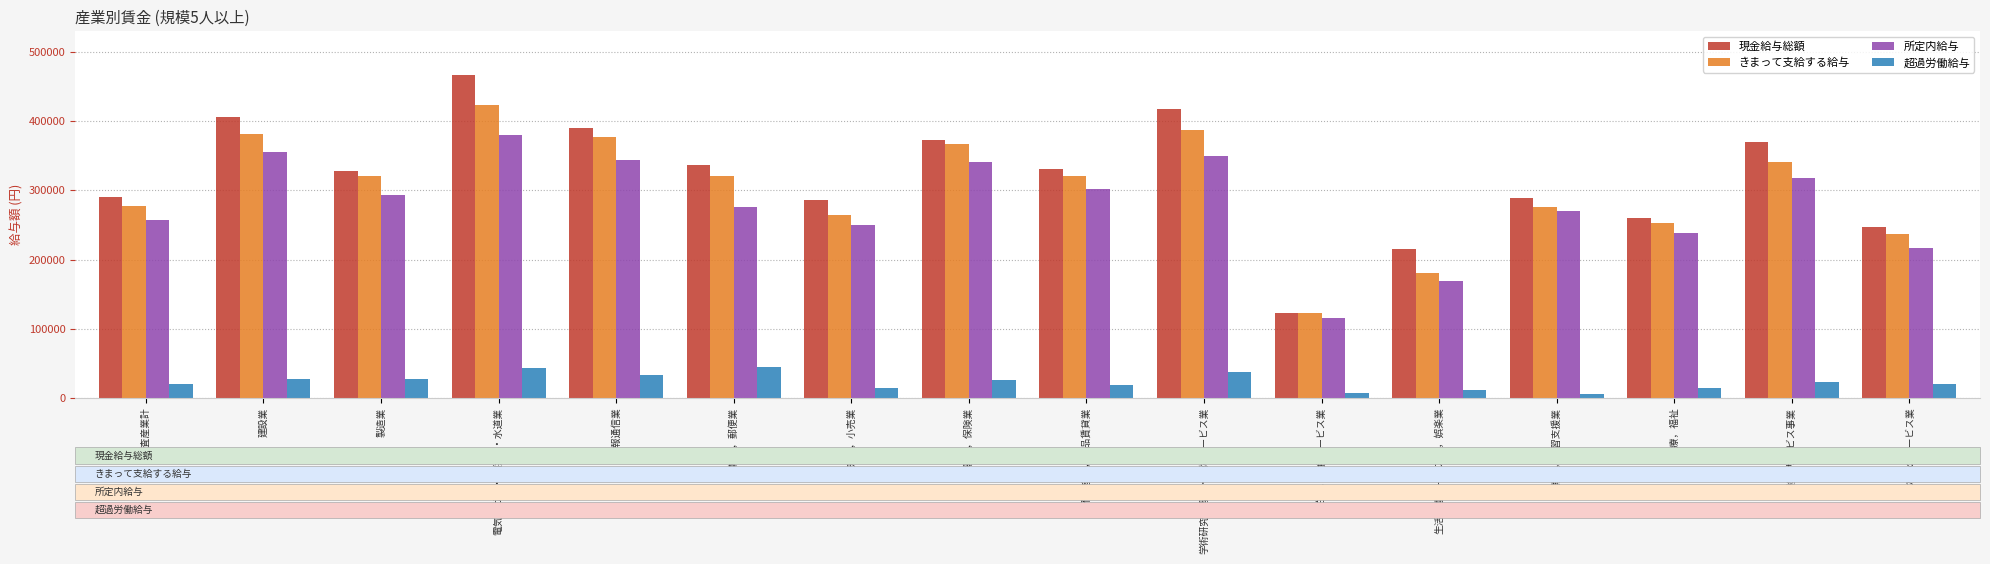

What is the sum of all きまって支給する給与 values?

4849465